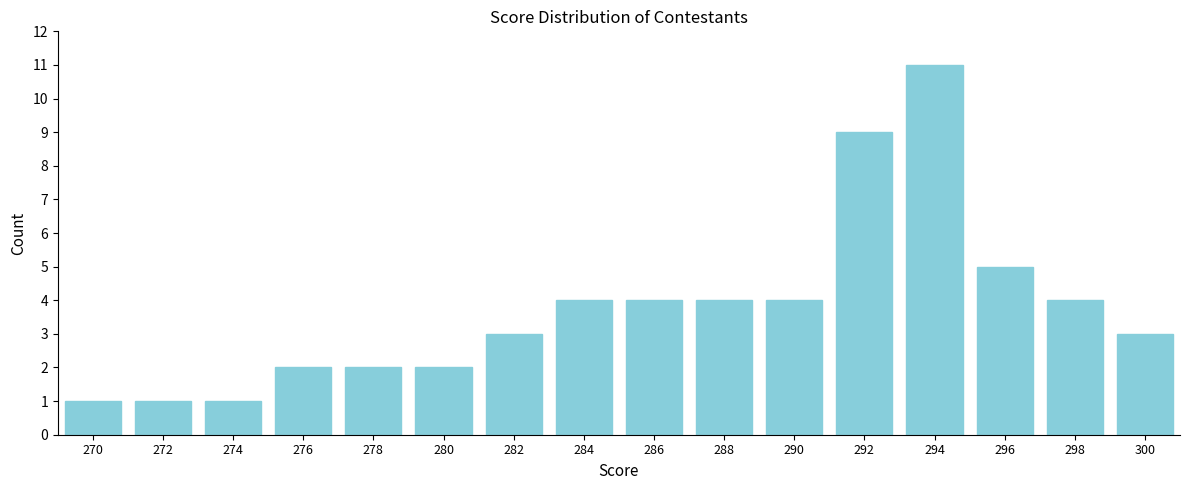

Reading left to right, extract all data points from this chart.

270=1	272=1	274=1	276=2	278=2	280=2	282=3	284=4	286=4	288=4	290=4	292=9	294=11	296=5	298=4	300=3